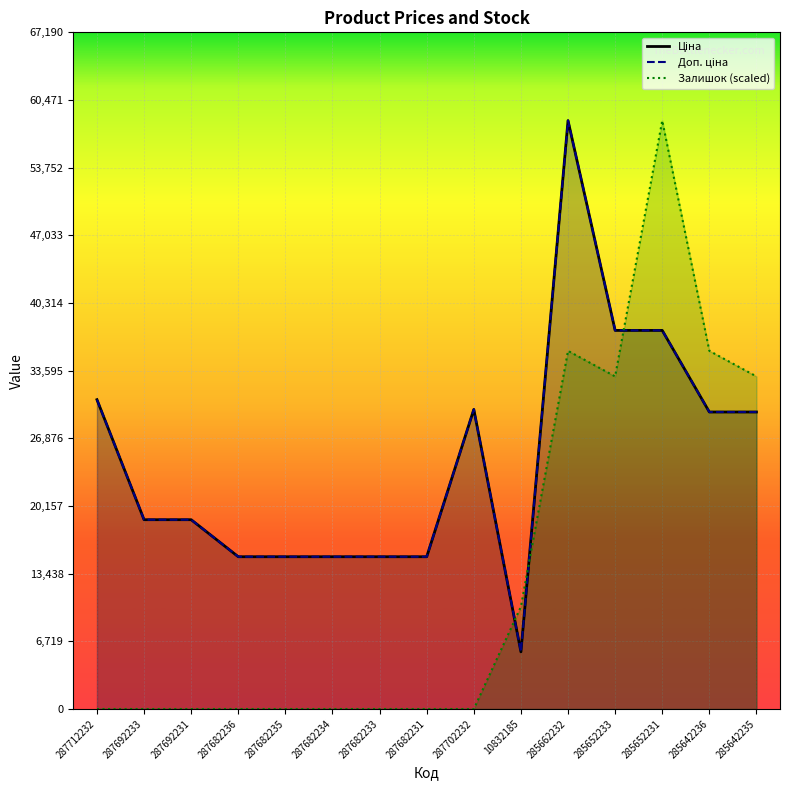

What is the maximum value shown in the chart?

58426.5